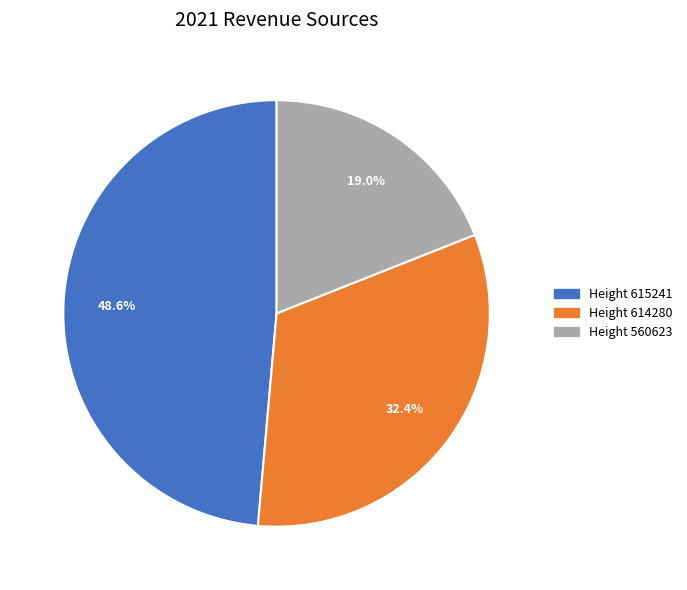

Is there a majority slice in this chart?

No